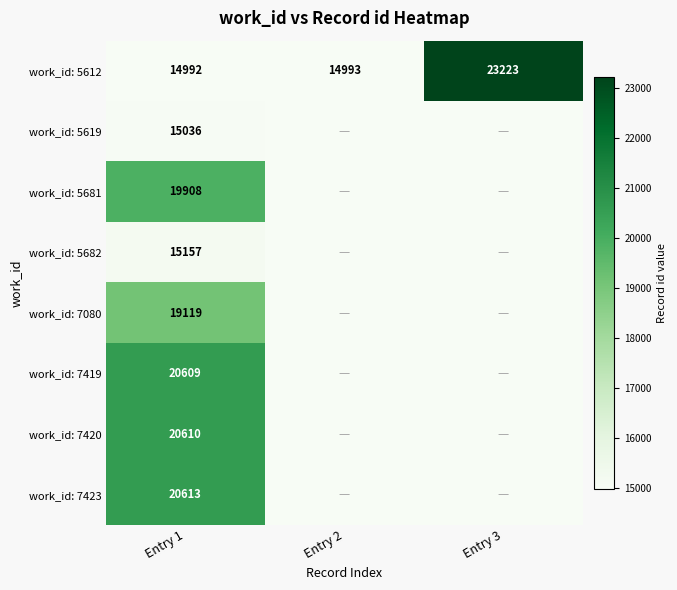

What is the spread (max minus min) of values at Entry 1?

5621